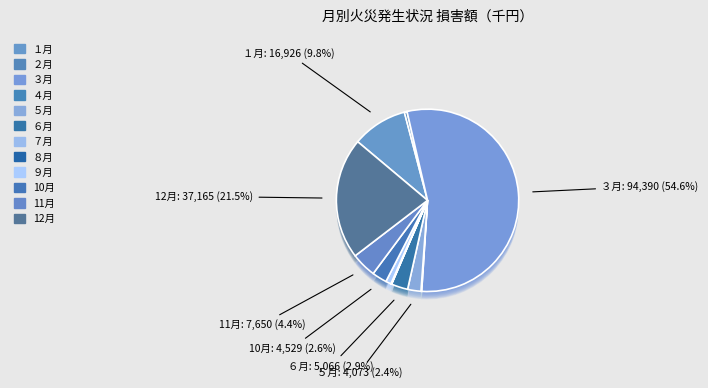

Which category has the smallest portion of the pie?

７月